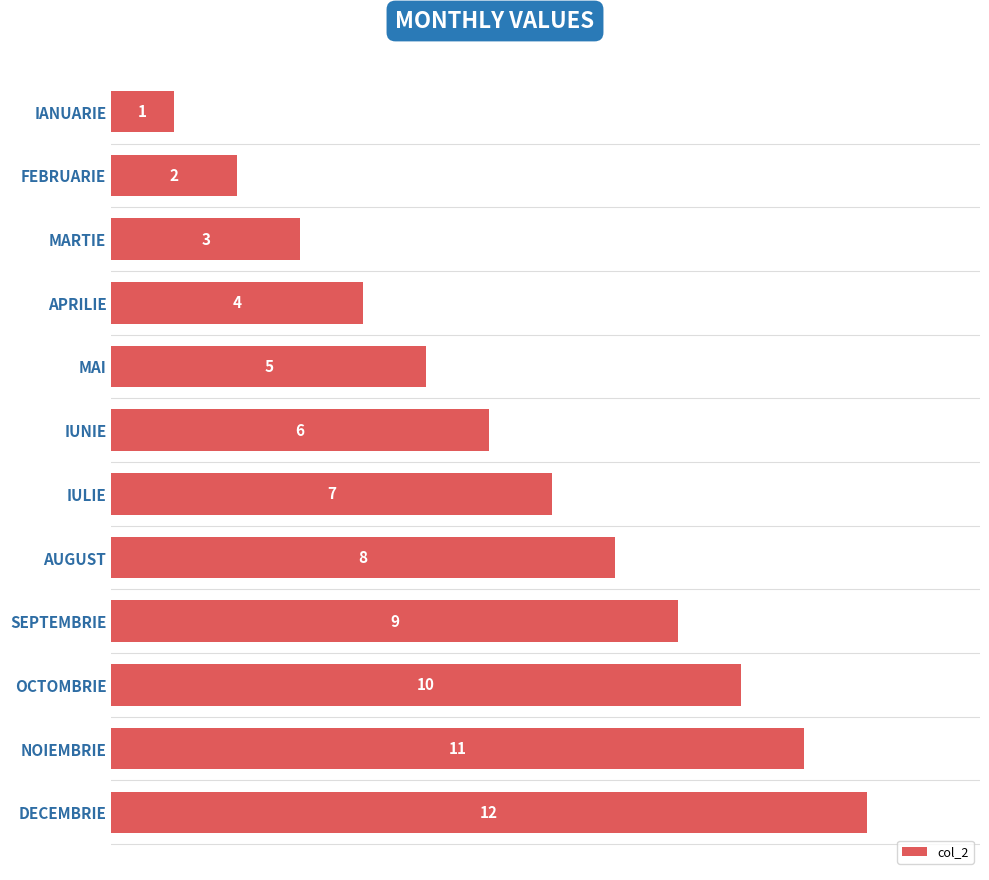

How many categories are shown in the chart?

12